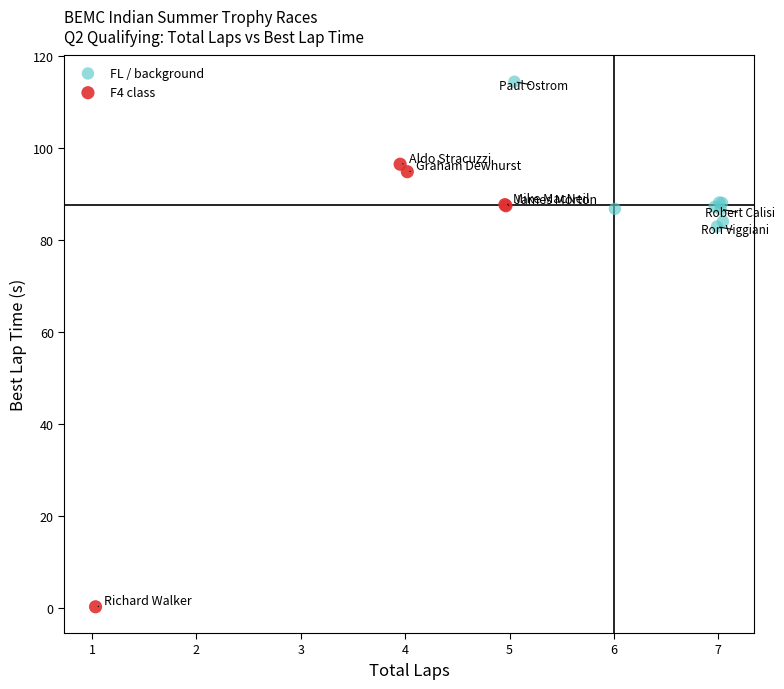

Which series contains the highest Y value?

FL / background